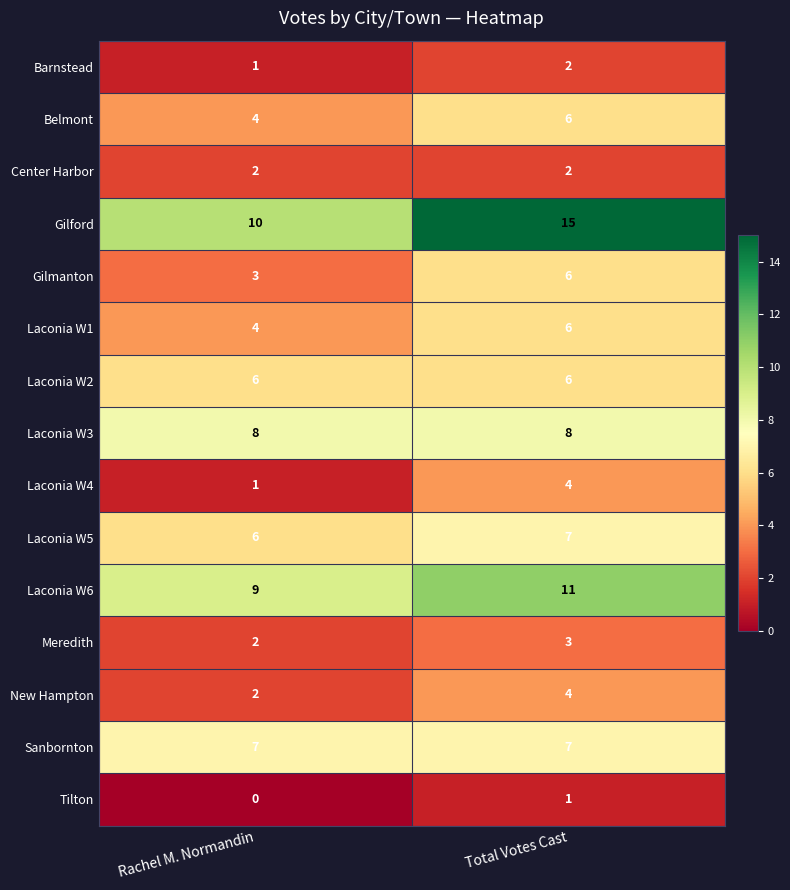

Reading left to right, transcribe all the data shown in this chart.

Barnstead: 1	2
Belmont: 4	6
Center Harbor: 2	2
Gilford: 10	15
Gilmanton: 3	6
Laconia W1: 4	6
Laconia W2: 6	6
Laconia W3: 8	8
Laconia W4: 1	4
Laconia W5: 6	7
Laconia W6: 9	11
Meredith: 2	3
New Hampton: 2	4
Sanbornton: 7	7
Tilton: 0	1